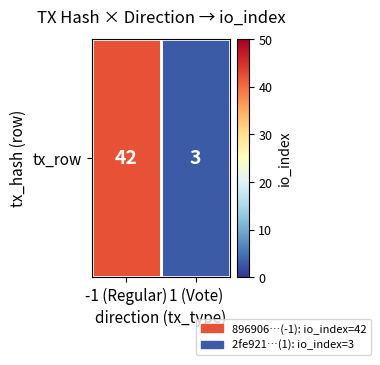

List the labels in order of value, smallest first.

1 (Vote), -1 (Regular)